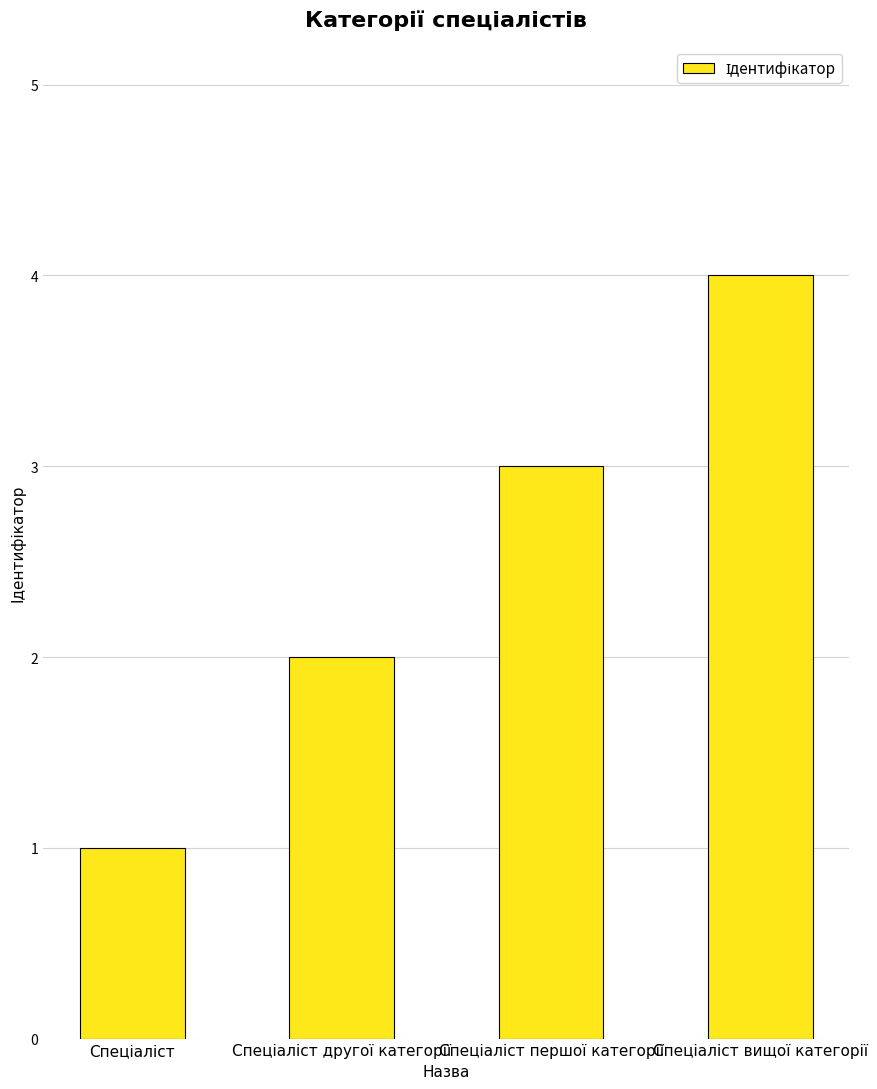

What is the sum of all values?

10